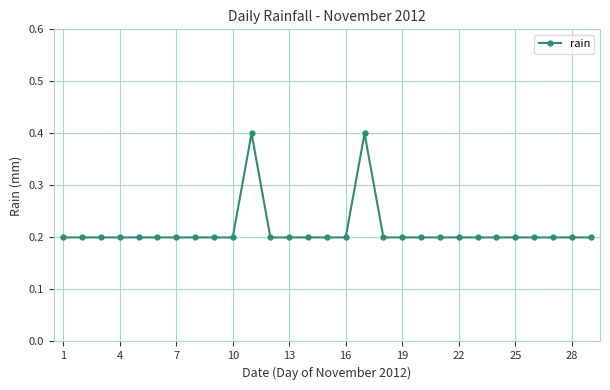

True or false: there are more than 1 points higher than both neighbors.

True